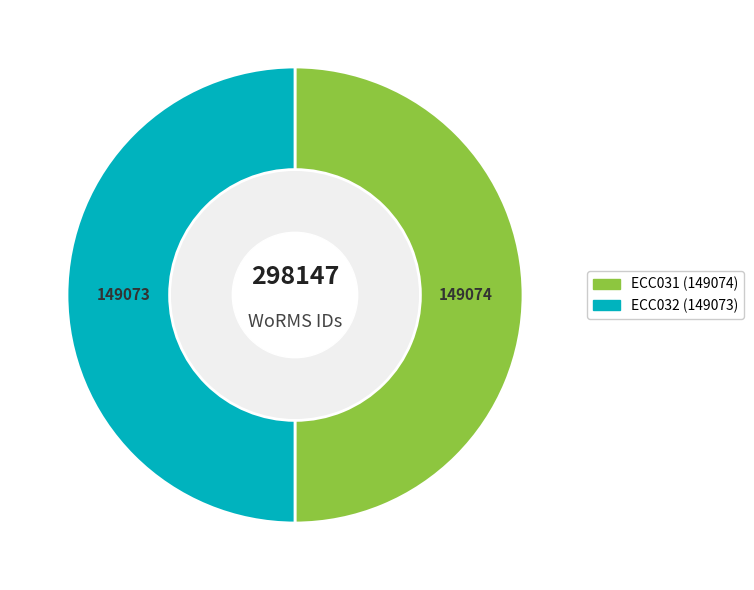

Do ECC031 and ECC032 together represent more than half of the pie?

Yes